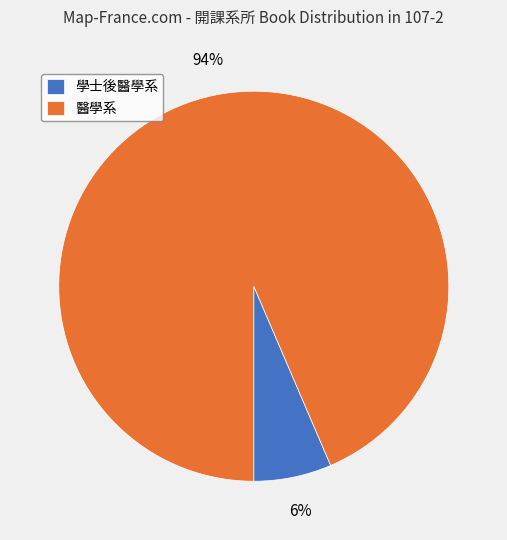

Rank the categories by value from highest to lowest.

醫學系, 學士後醫學系